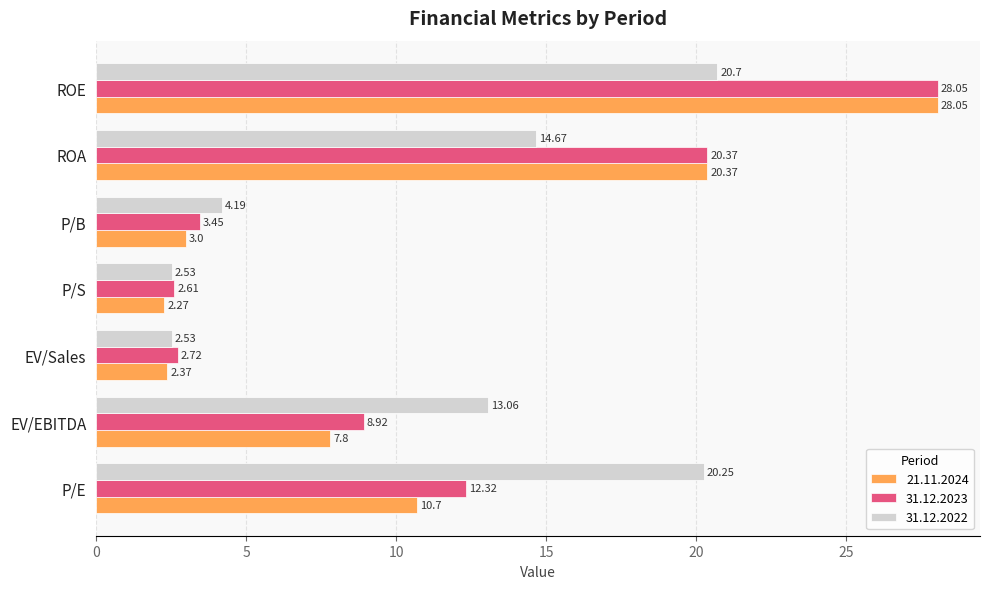

Is the value of 31.12.2023 at EV/Sales greater than the value of 31.12.2022 at P/B?

No